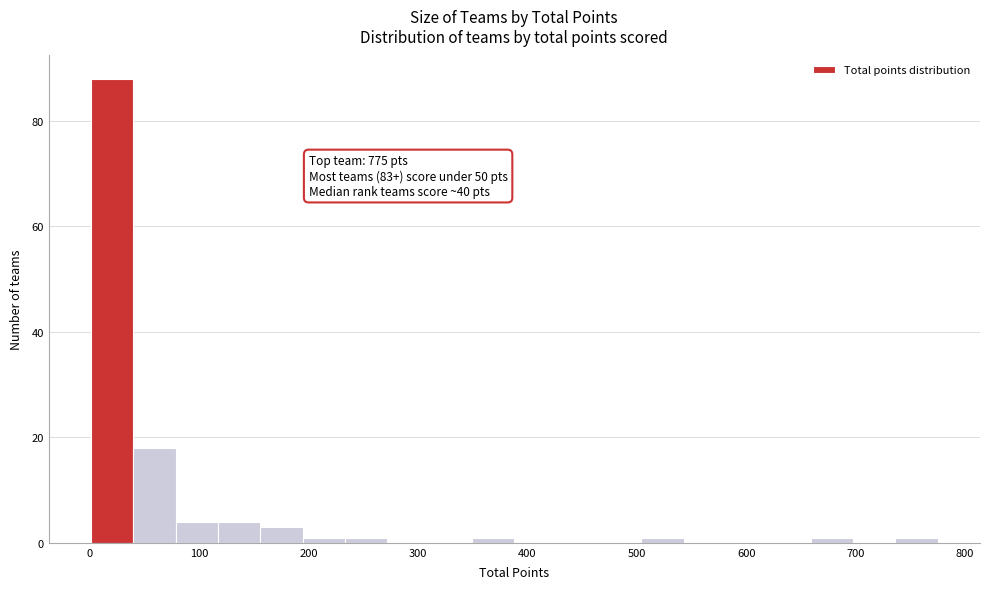

Around what value on the x-axis is the tallest bar? Give the approximate position of its centre, as read against the axis.

20